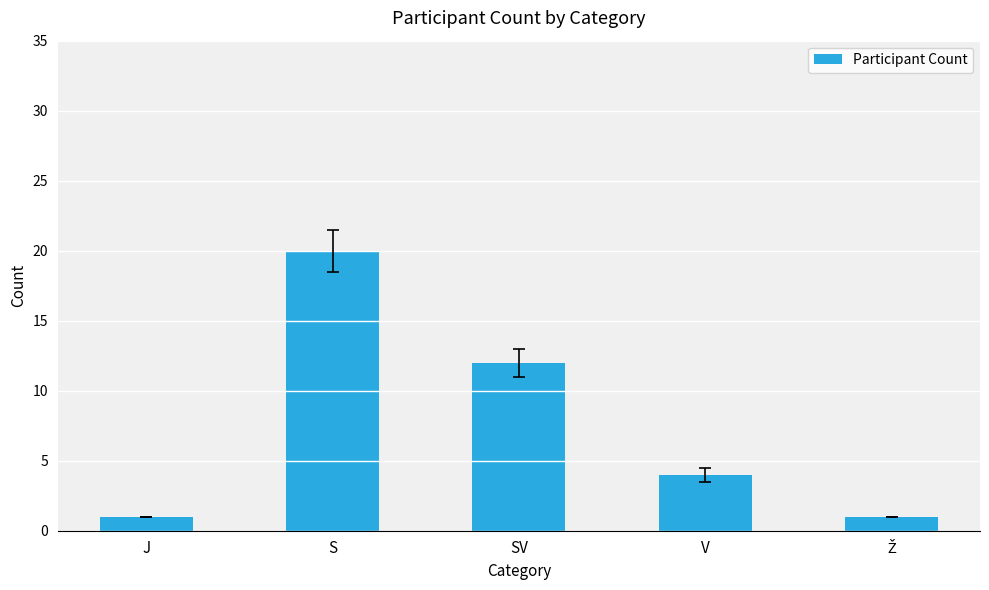

What is the change in value from J to SV?

+11